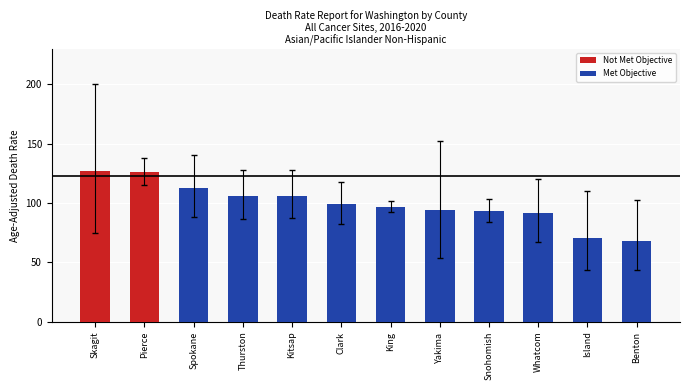

What is the change in value from Clark to Snohomish?

-5.6